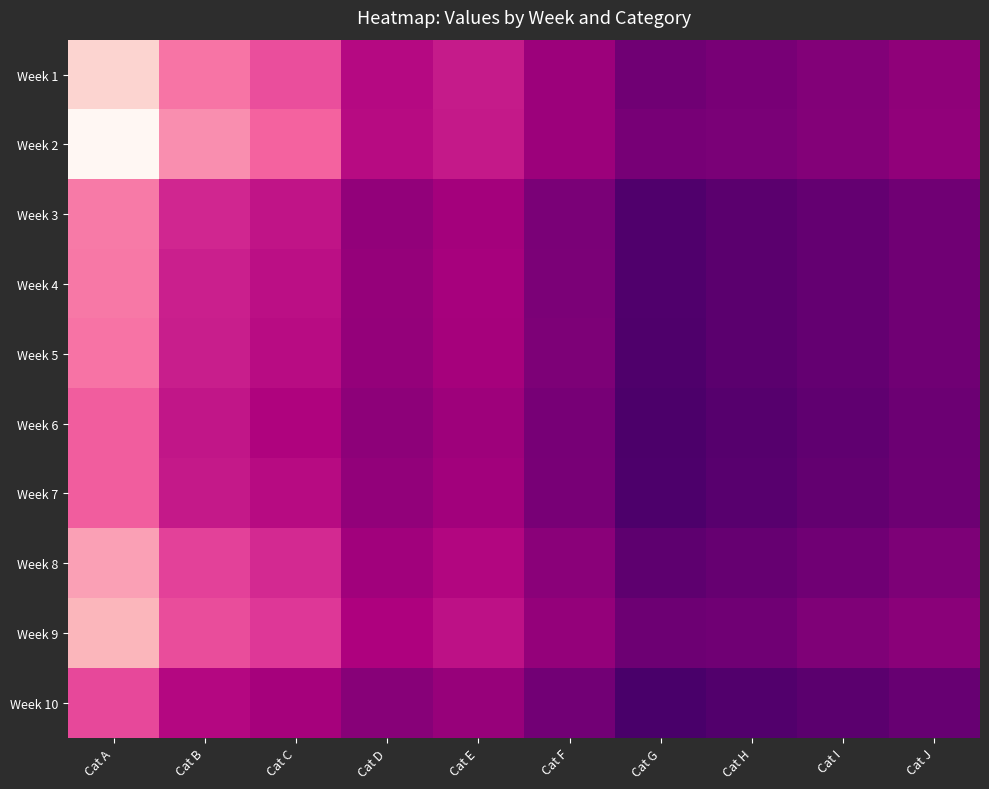

At which category does the chart reach its minimum across all series?

Cat G